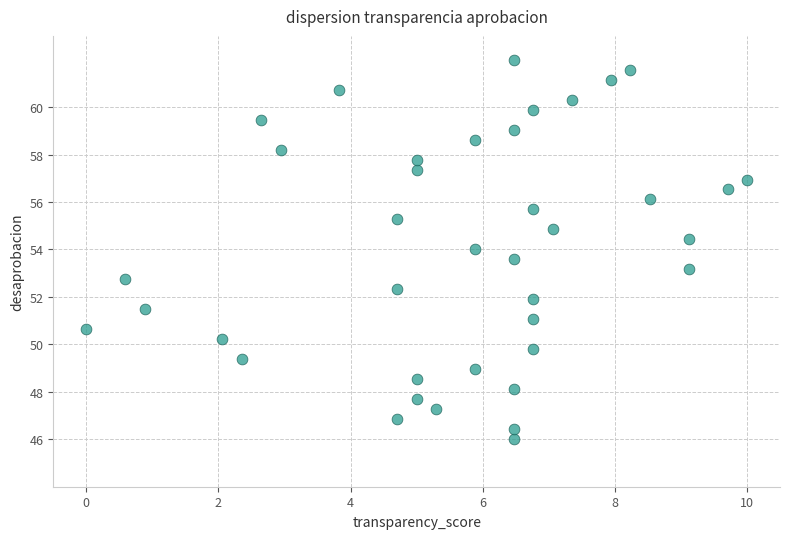

What is the range of X values (max minus min)?

10.0